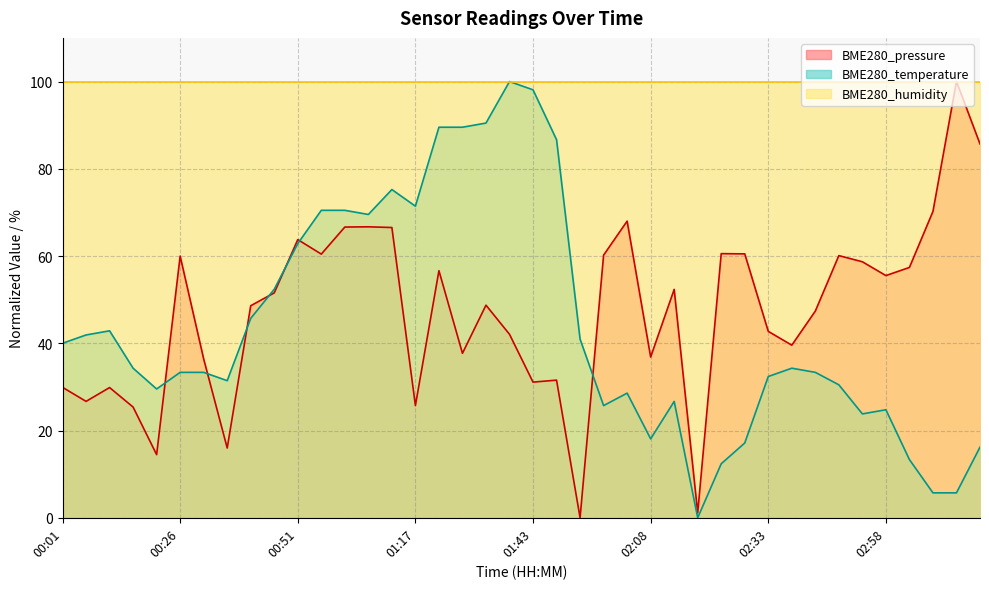

Which series changed the most between 02:18 and 02:48?

BME280_pressure